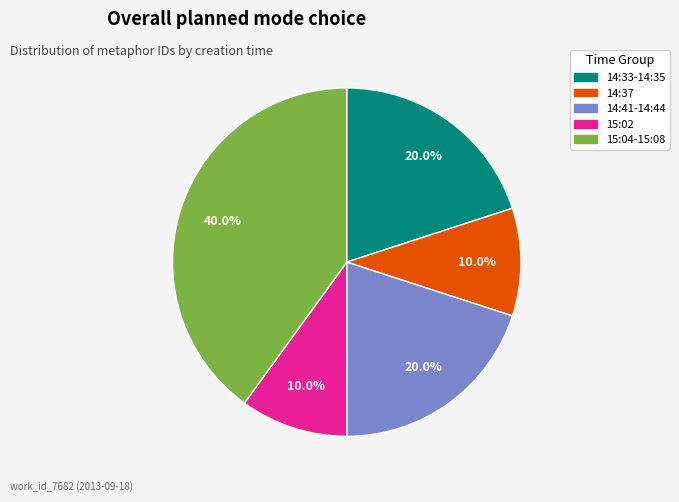

Is there a majority slice in this chart?

No